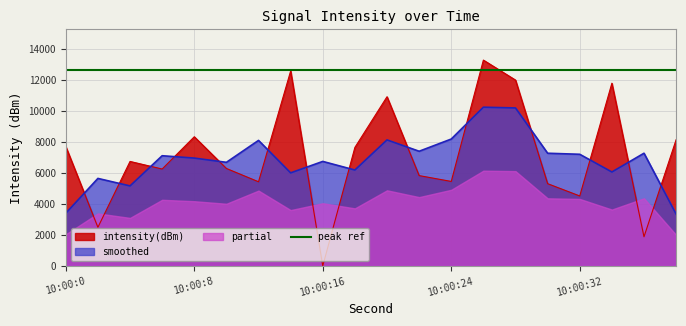

What is the highest value of the intensity(dBm) series?

13265.7